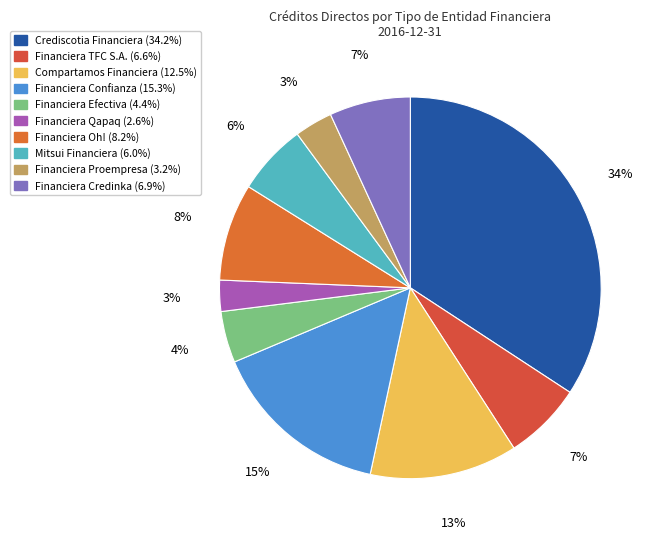

Which category has the smallest portion of the pie?

Financiera Qapaq